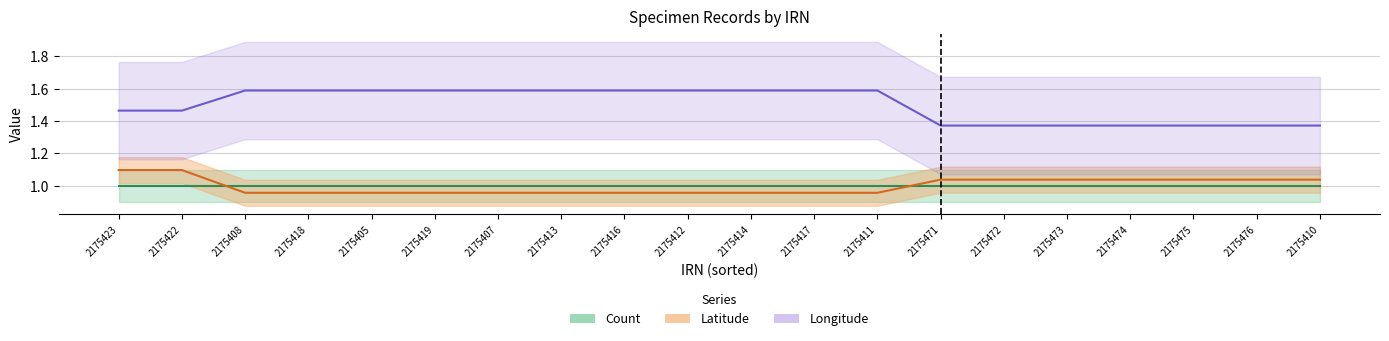

What is the total value across all series at 2175474?

2.4